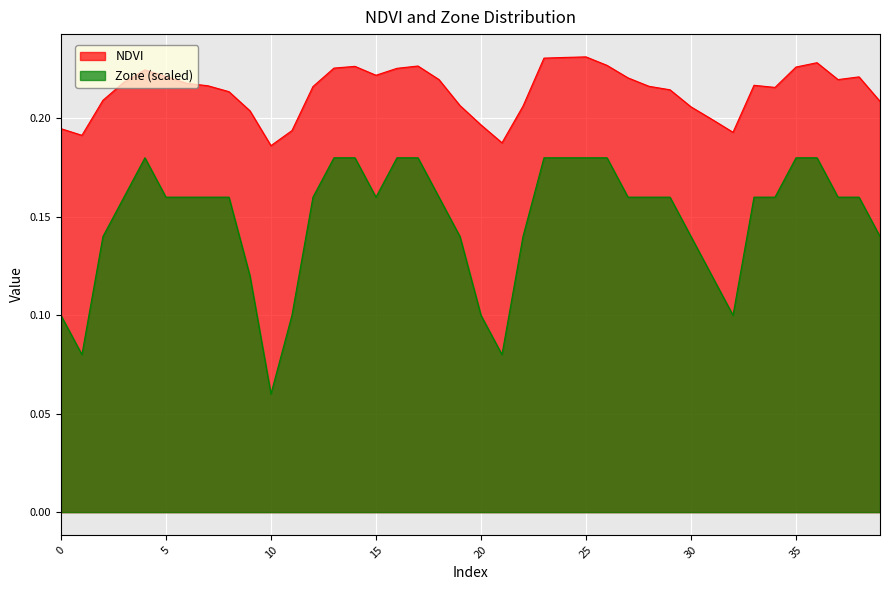

What is the sum of all Zone values?

5.9